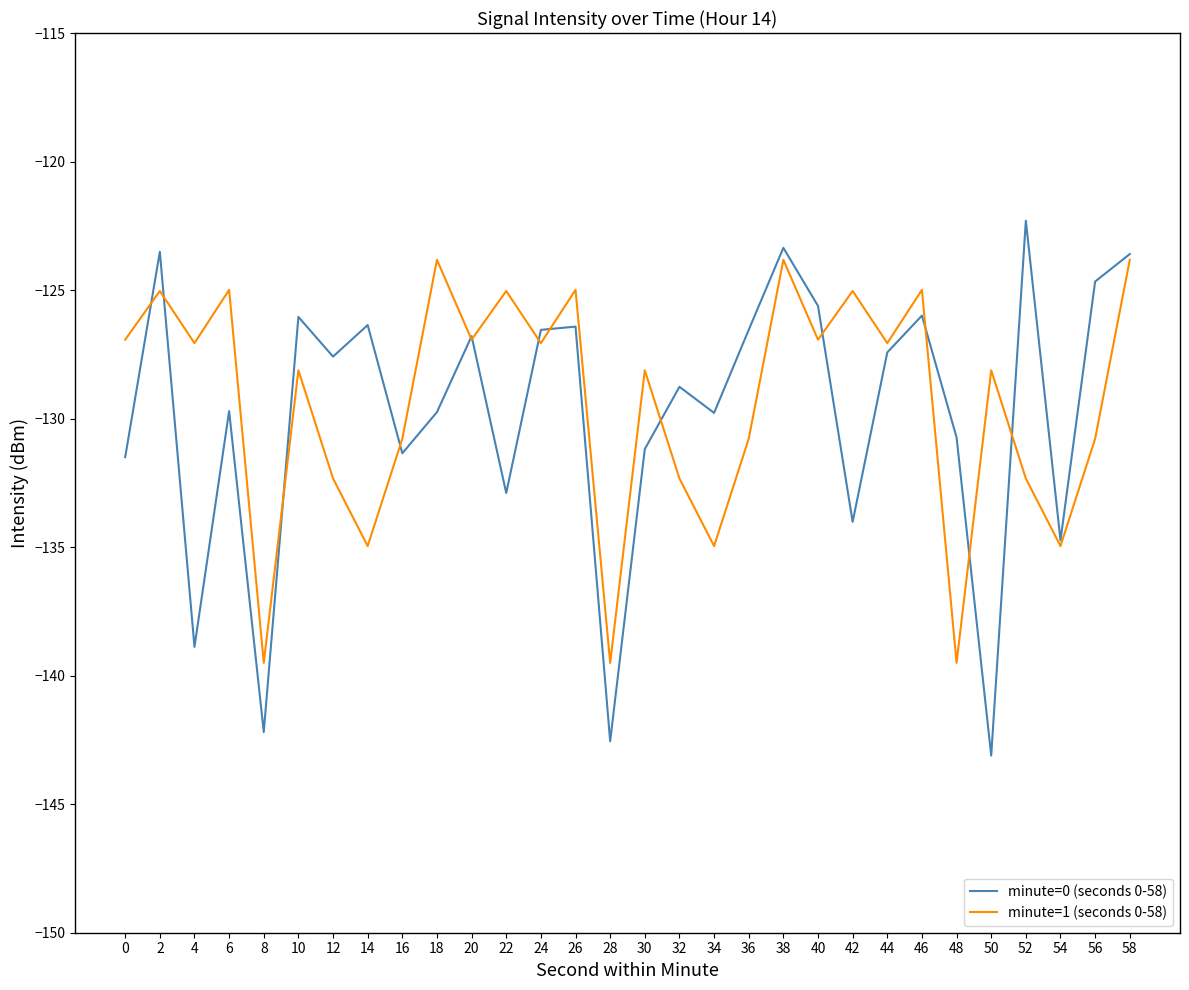

True or false: minute=0 (seconds 0-58) has more than 2 interior local peaks.

True